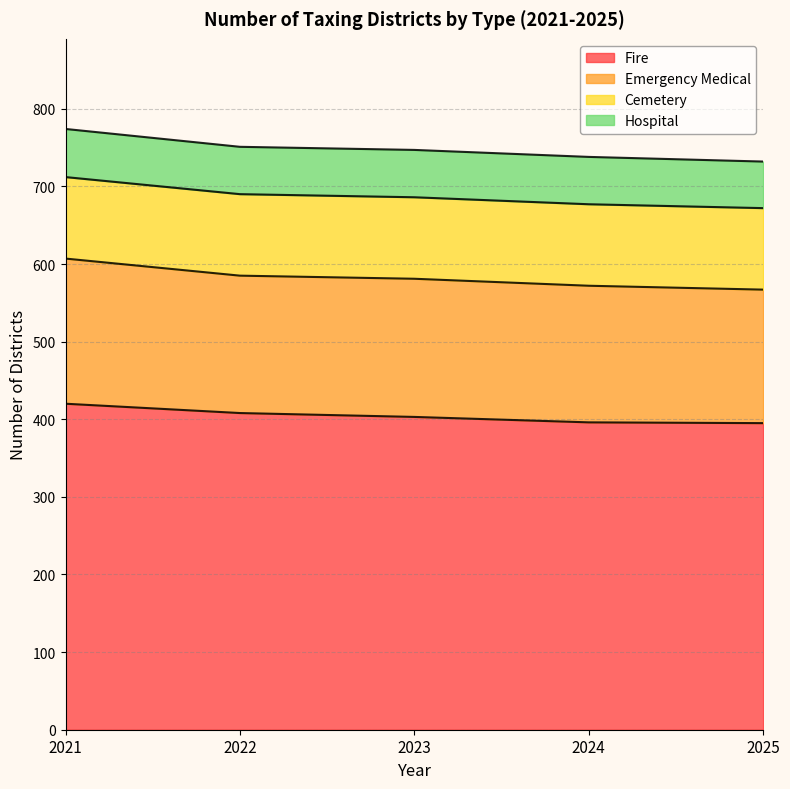

At how many categories does at least one series exceed 63?

5